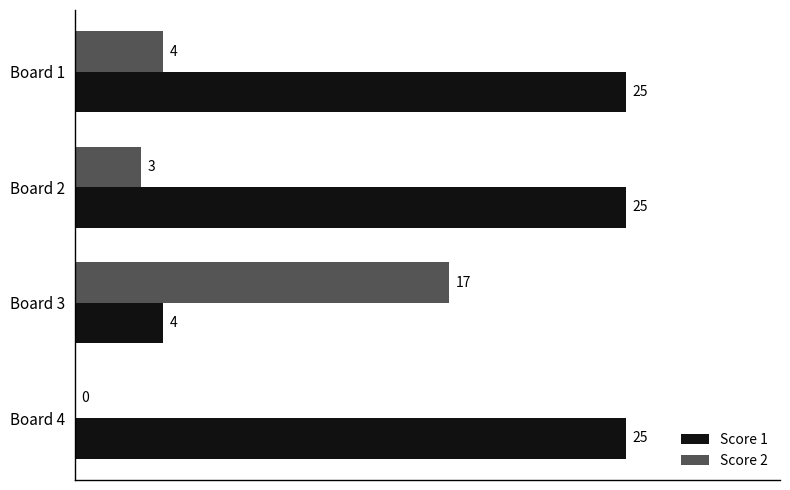

What is the sum of all Score 2 values?

24